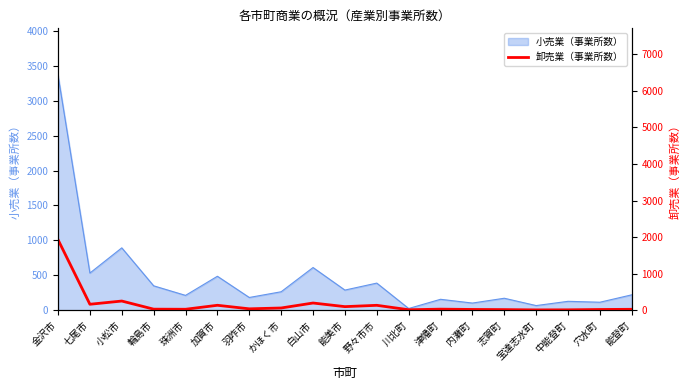

What is the label of the 7th point from the left?

羽咋市